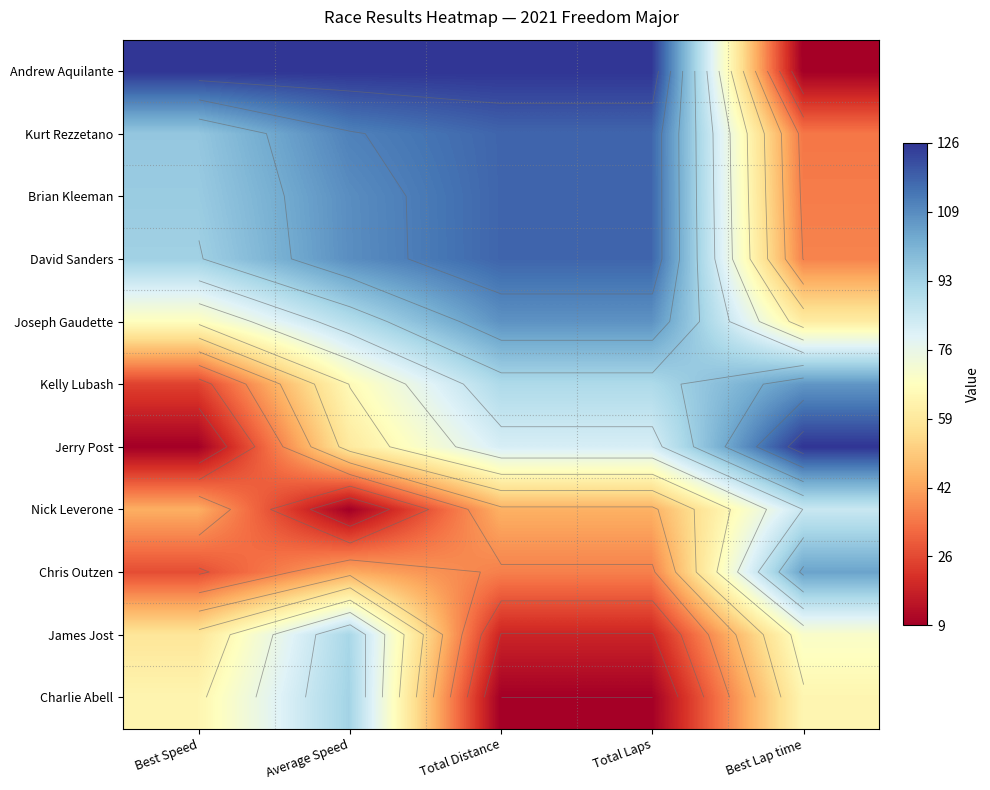

Which category has the lowest value across all series?

Best Lap time